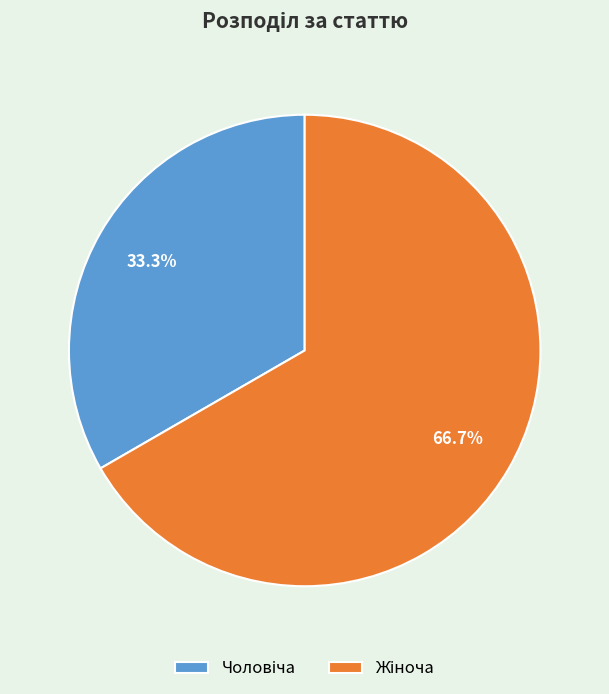

Is there any slice that represents more than half of the pie?

Yes